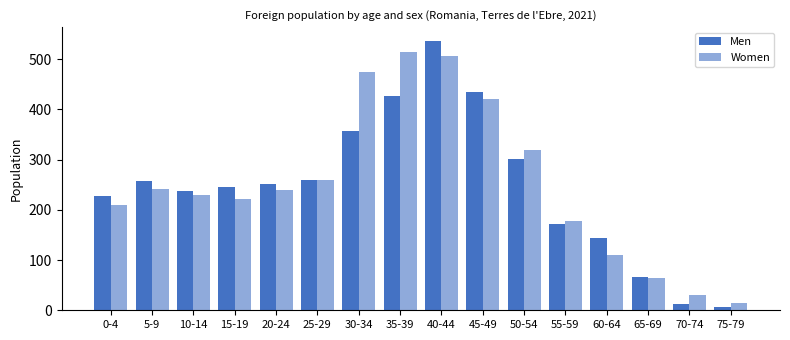

True or false: Women has a value of 506 at 40-44.

True